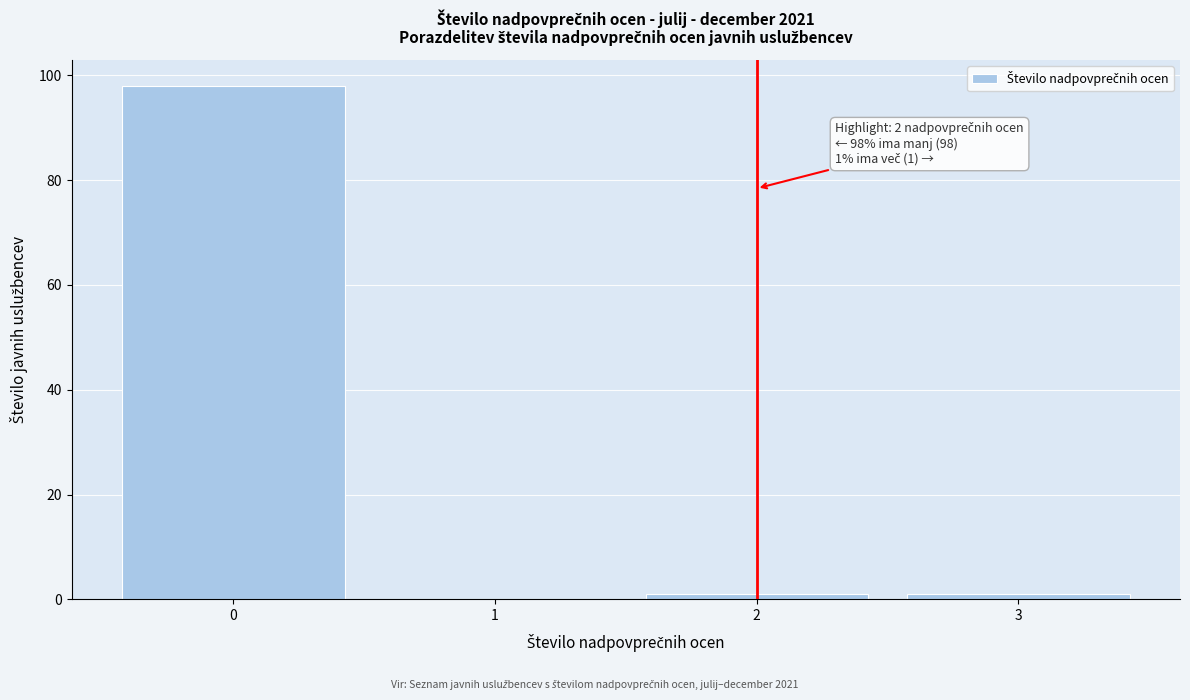

Over which range of the x-axis is the bar tallest?

-0.5 to 0.5